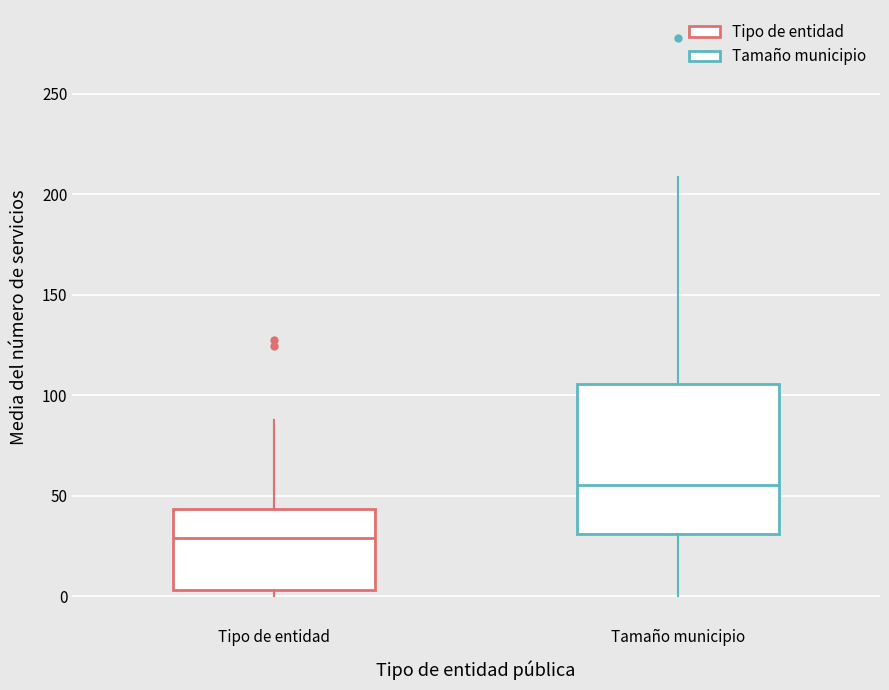

Reading left to right, read every box against the y-axis: the position of its median line, the range the box covers, and the ends of its whiskers. The values are not printed on the chart, so give them approximately, as read against the axis.

Tipo de entidad: median 30, box 5 to 45, whiskers 0 to 90
Tamaño municipio: median 55, box 30 to 105, whiskers 0 to 210